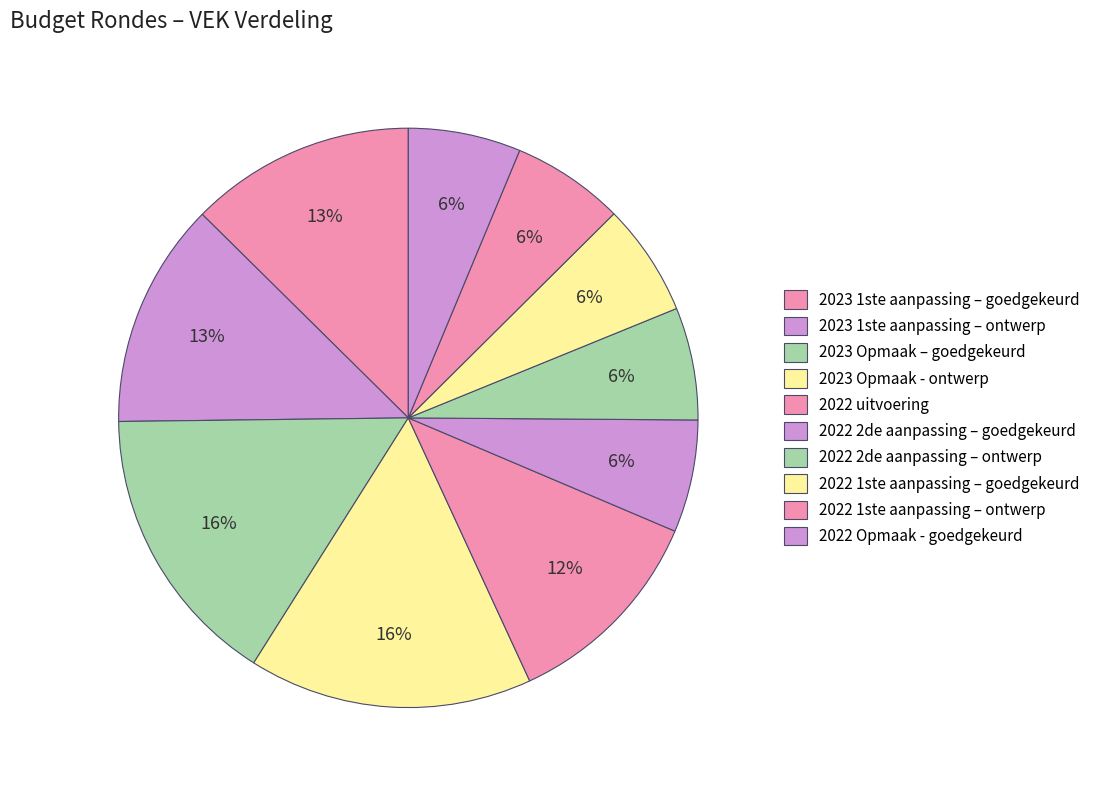

Which slice is the largest?

2023 Opmaak – goedgekeurd